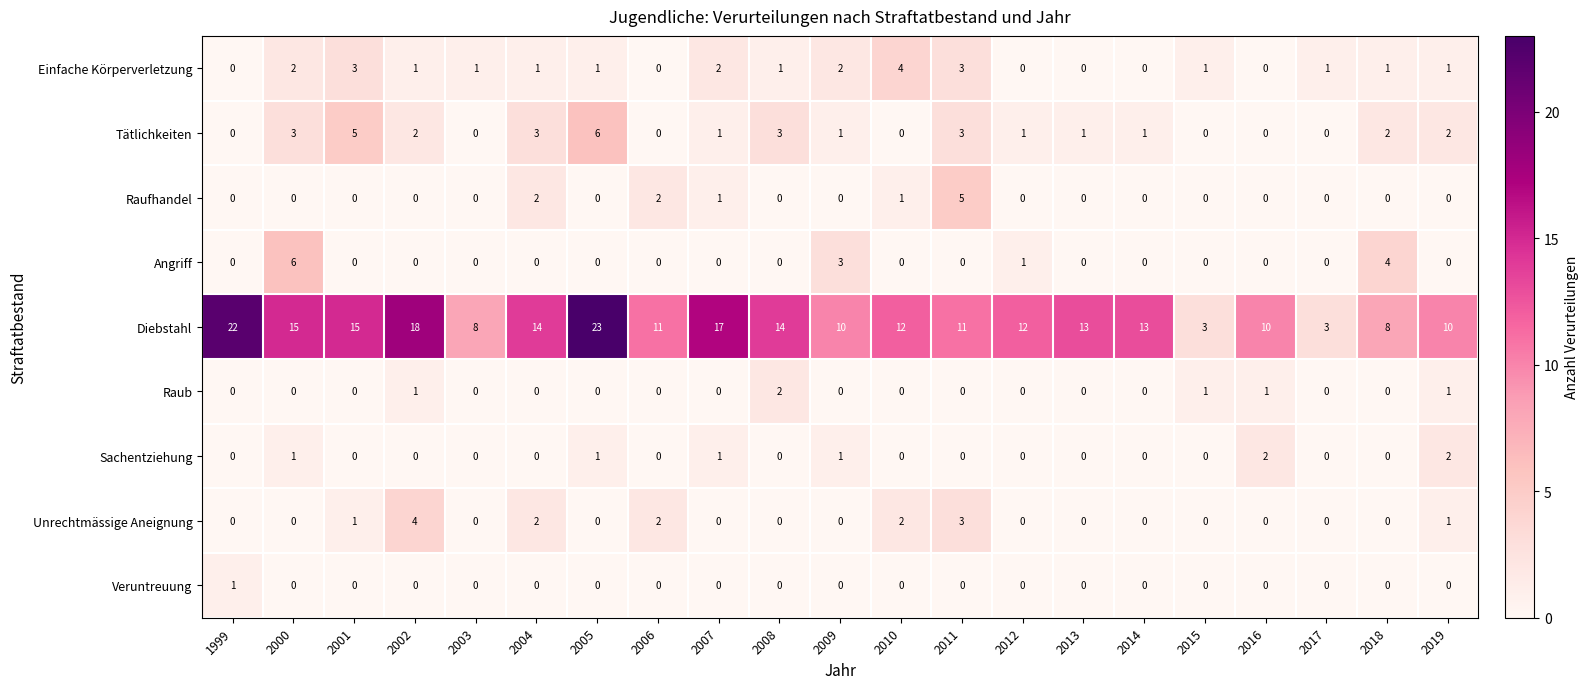

What is the lowest value of the Diebstahl series?

3